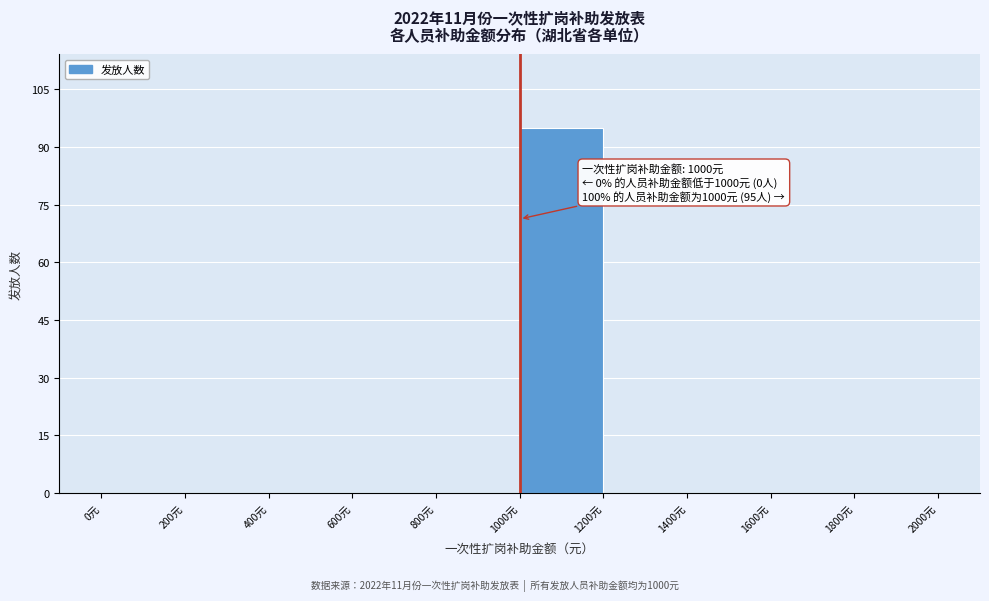

Over which range of the x-axis is the bar tallest?

1000 to 1200